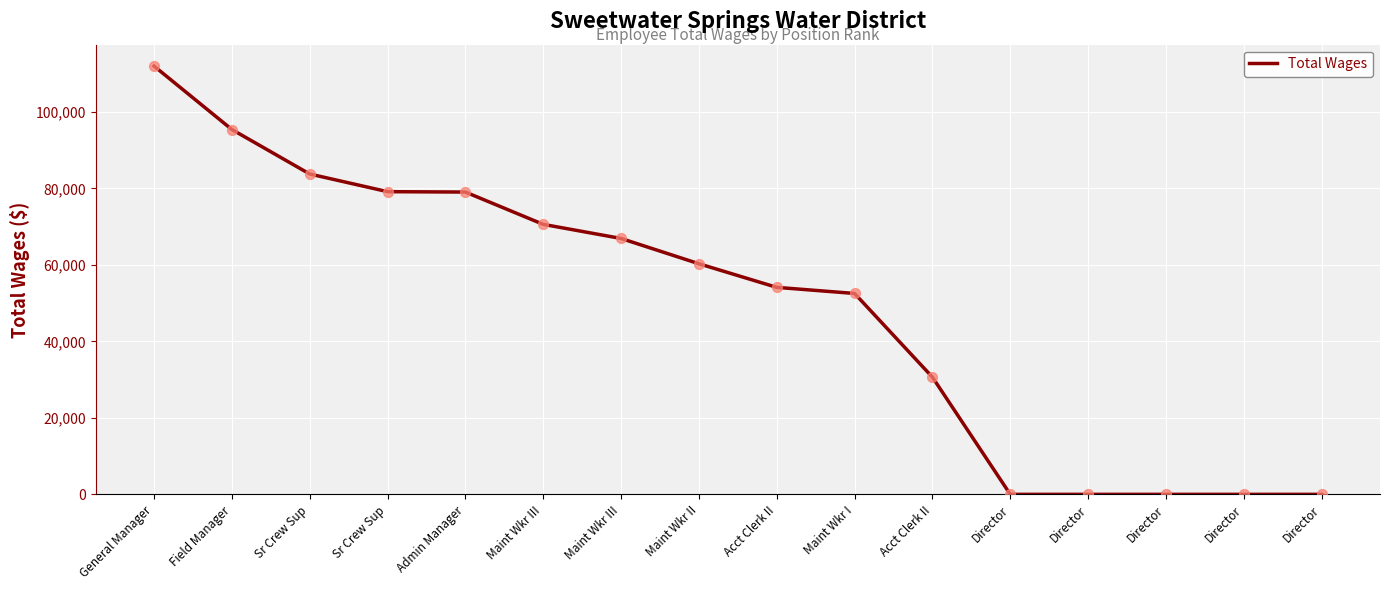

What is the change in value from General Manager to Sr Crew Sup?

-28214